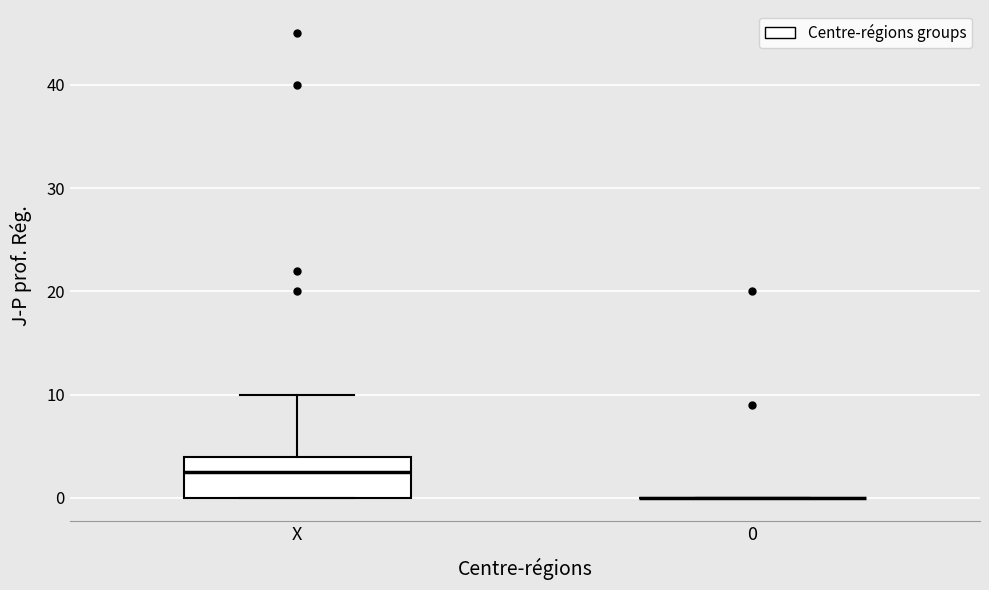

Which box is the tallest, from its lower edge to its upper edge?

X